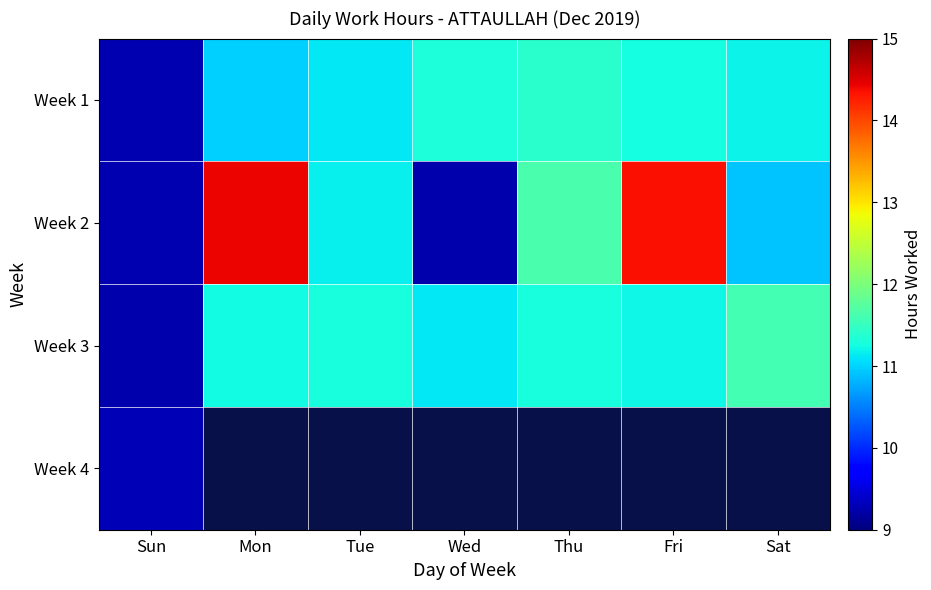

Which series changed the most between Thu and Sat?

Week 2